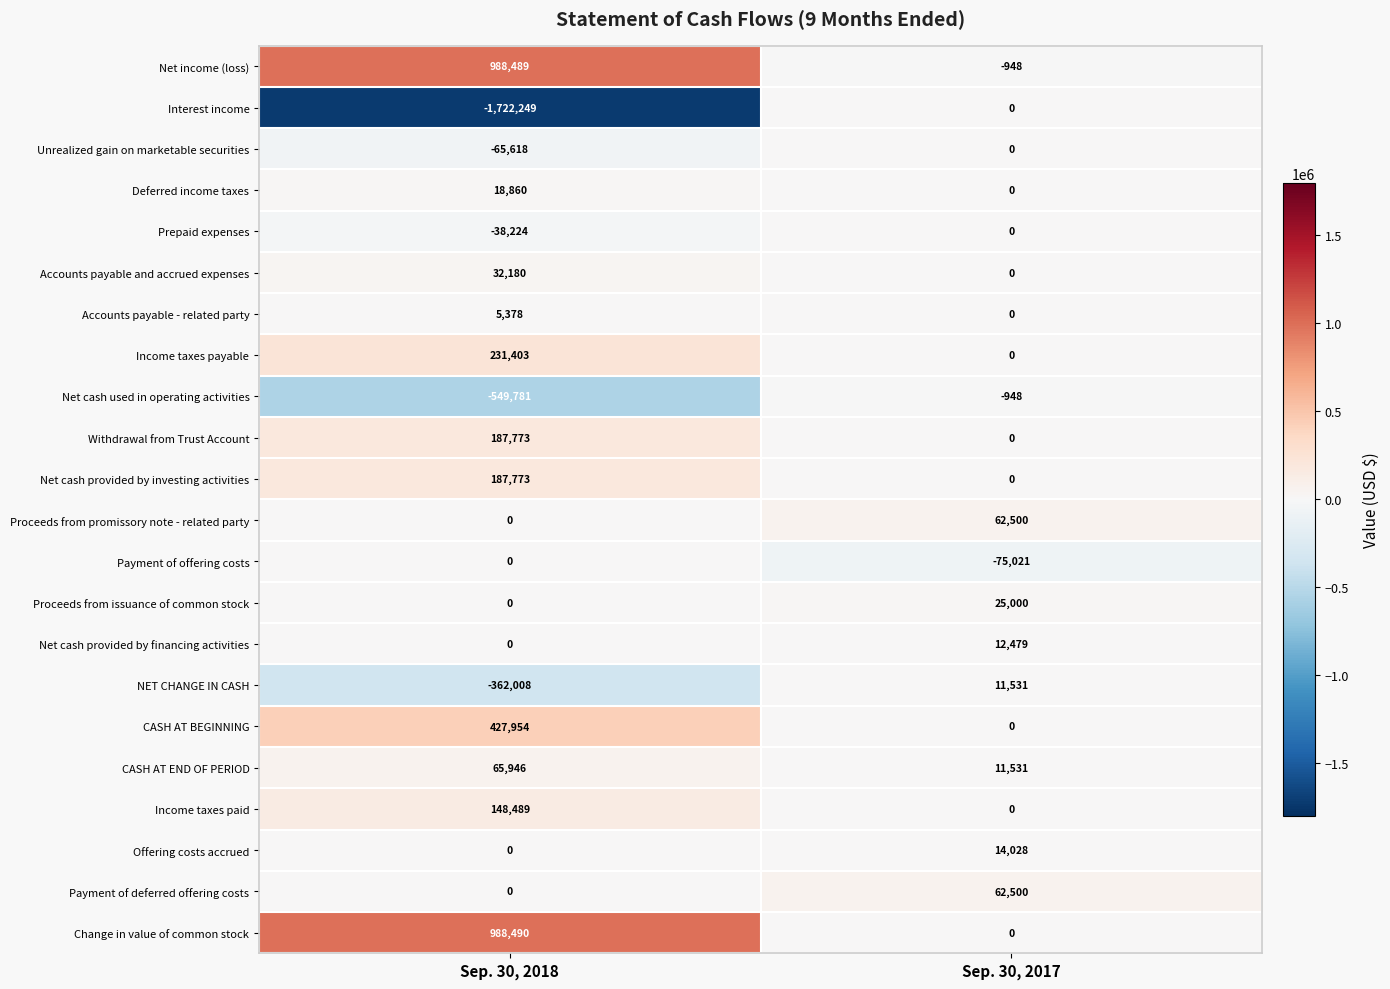

True or false: CASH AT BEGINNING has a value of 159485 at Sep. 30, 2017.

False